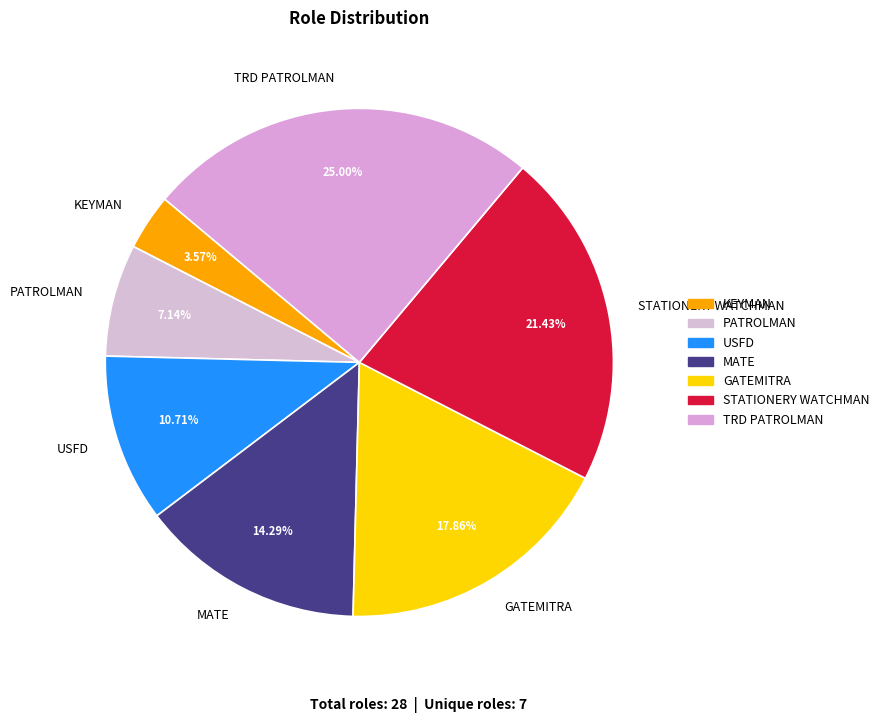

Which slice is the smallest?

KEYMAN